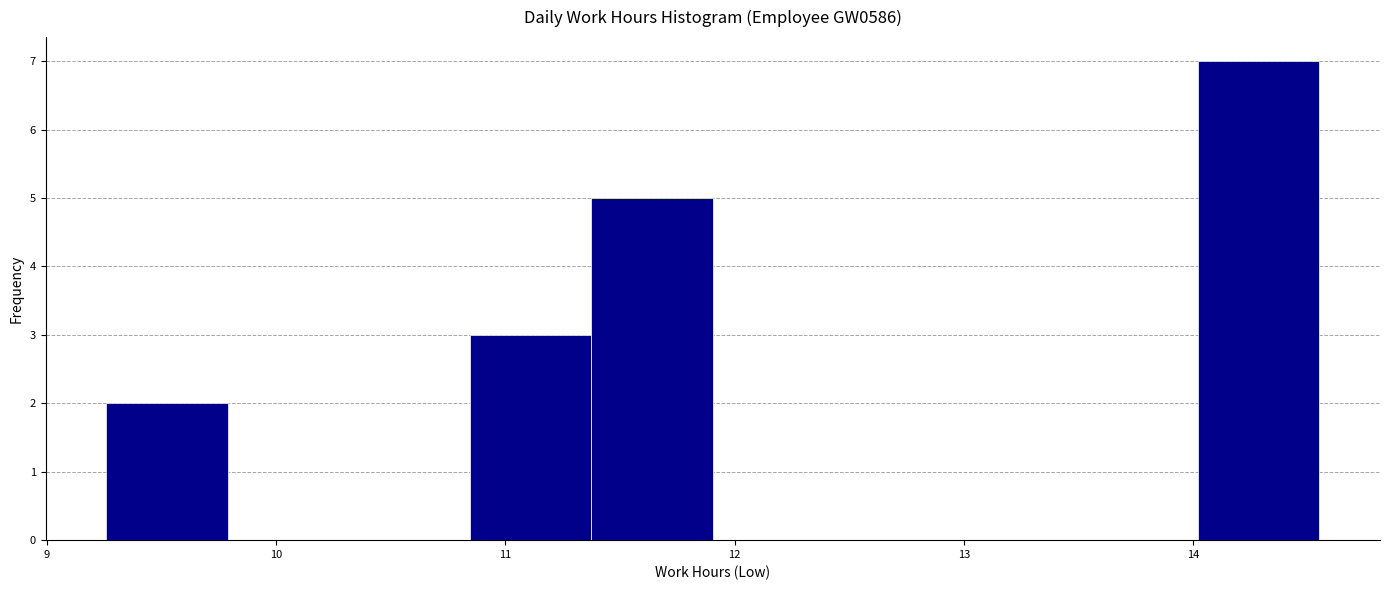

What is the height of the bar covering 11.4 to 11.9 on the x-axis? Neither the bar edges nor the heights are printed on the chart, so give them approximately, as read against the axes.

5